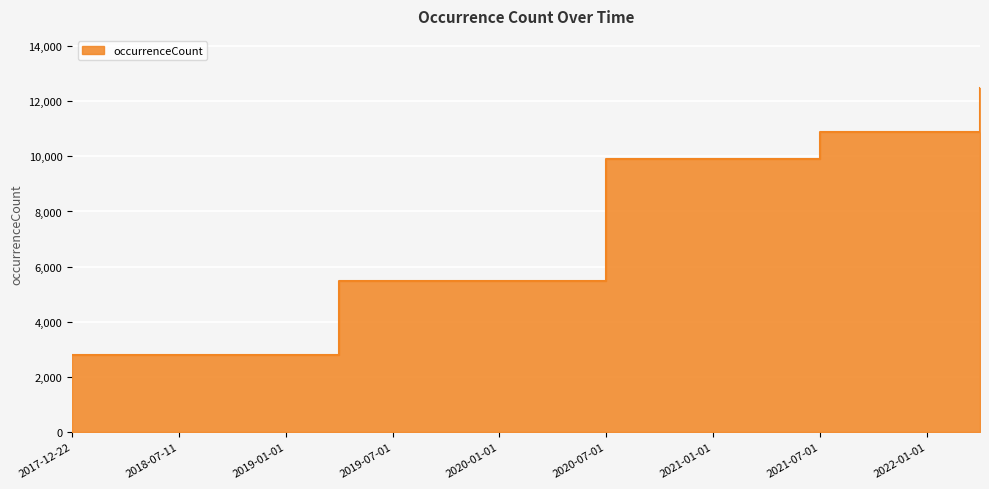

Reading left to right, list all the values displayed in this chart.

2806	2806	2806	2806	2806	5488	5488	5488	5488	5488	9919	9919	9919	9919	10868	10868	10868	12497